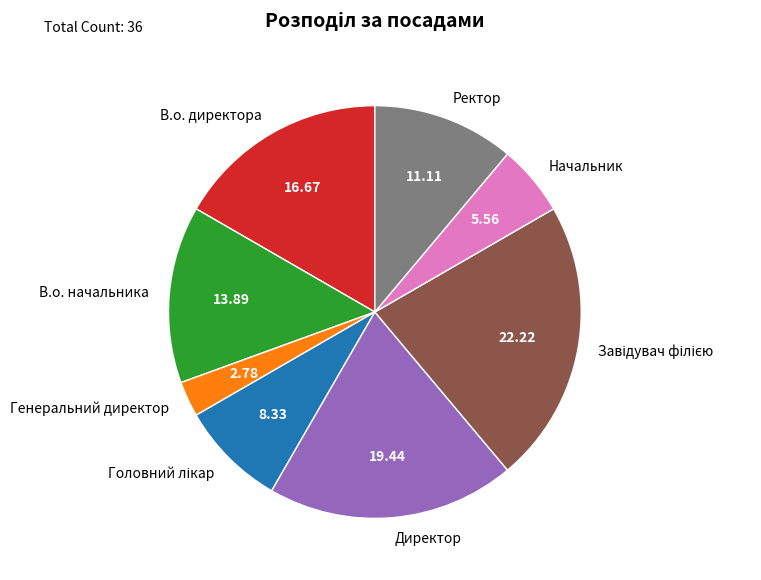

True or false: В.о. начальника accounts for 14% of the total.

True